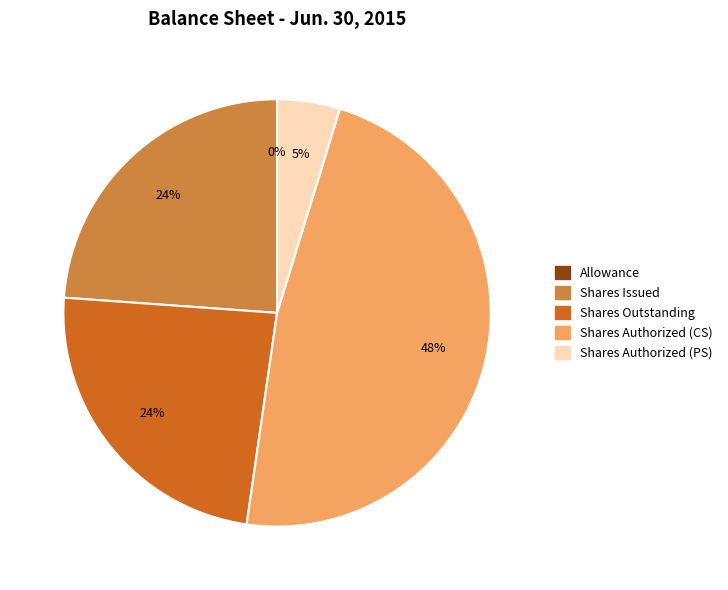

Is there a majority slice in this chart?

No